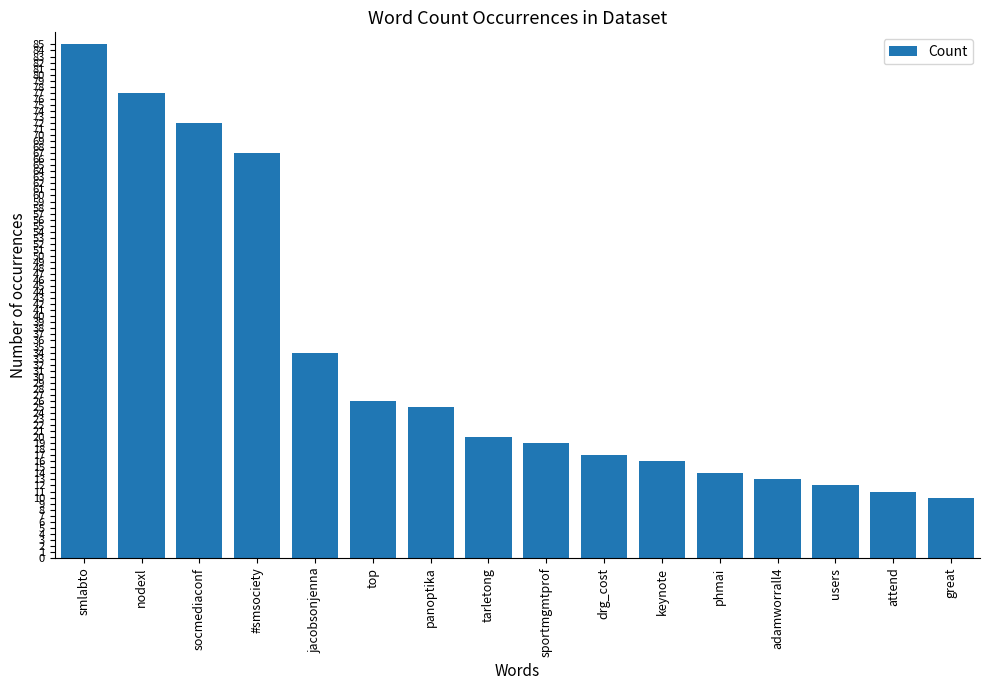

What is the sum of all values?

518